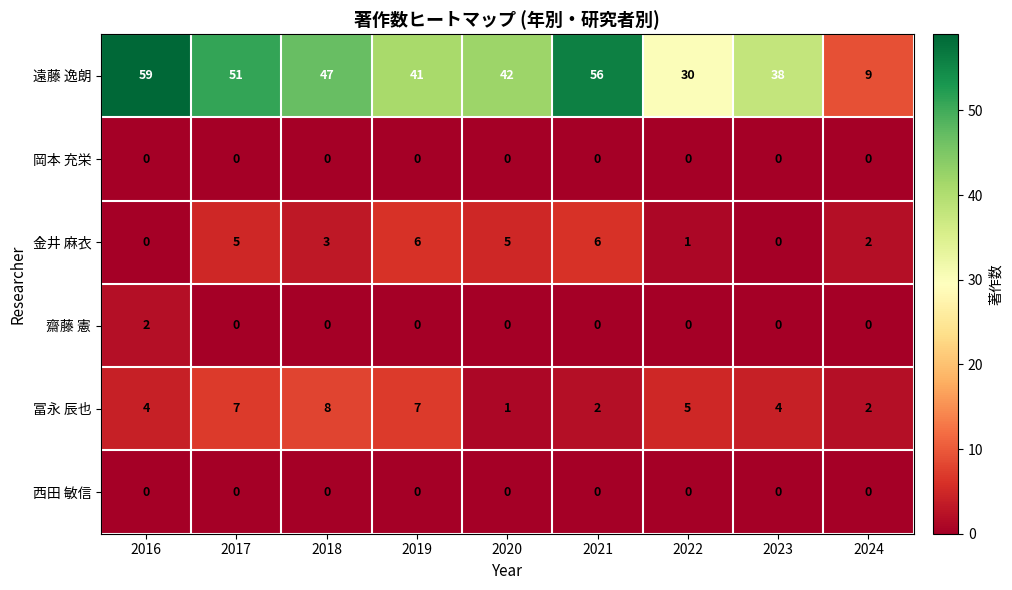

What is the difference between the highest and lowest values at 2016?

59